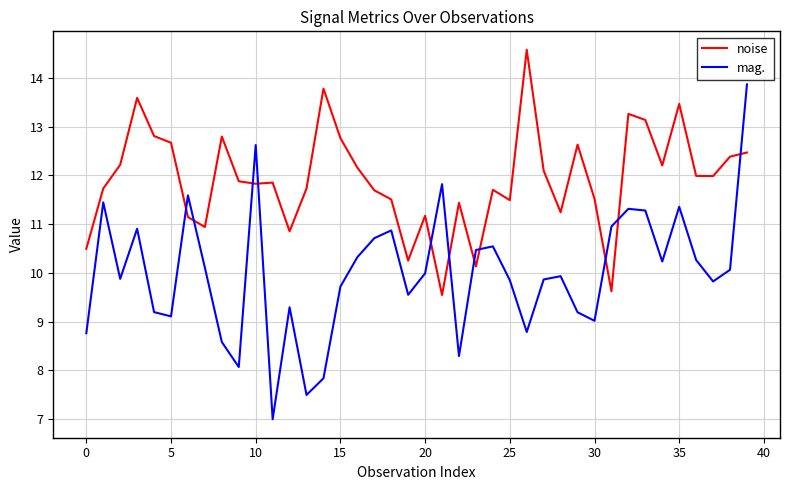

Which series has the widest spread of values?

mag.